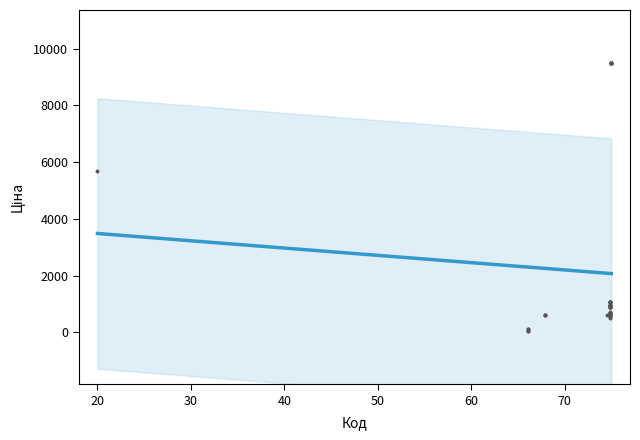

What Y value in the scatter plot is closest to 4768?

5673.8